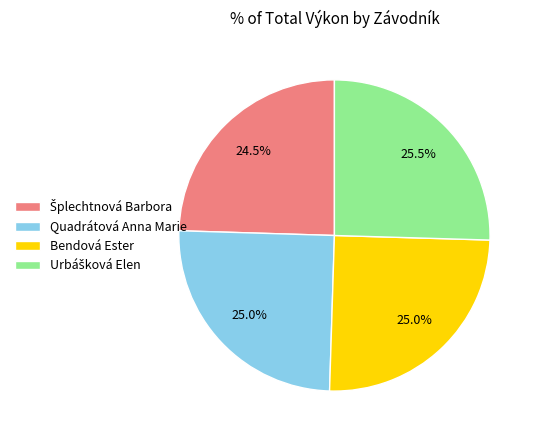

What percentage is NOT represented by Quadrátová Anna Marie?

75.0%